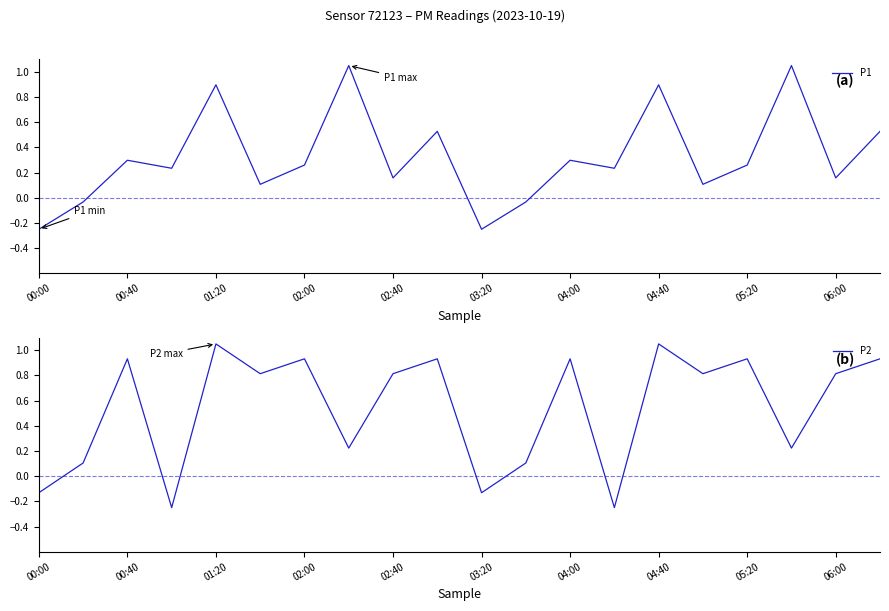

Does the chart have visible grid lines?

No